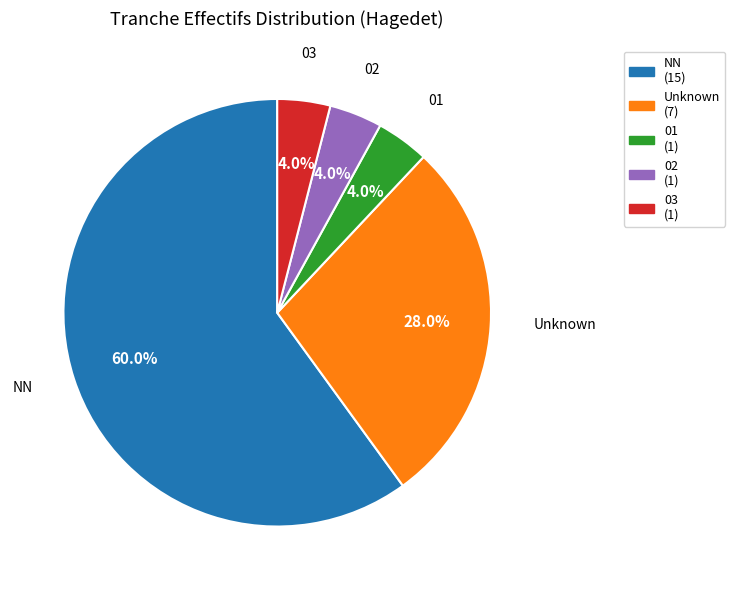

Is there any slice that represents more than half of the pie?

Yes